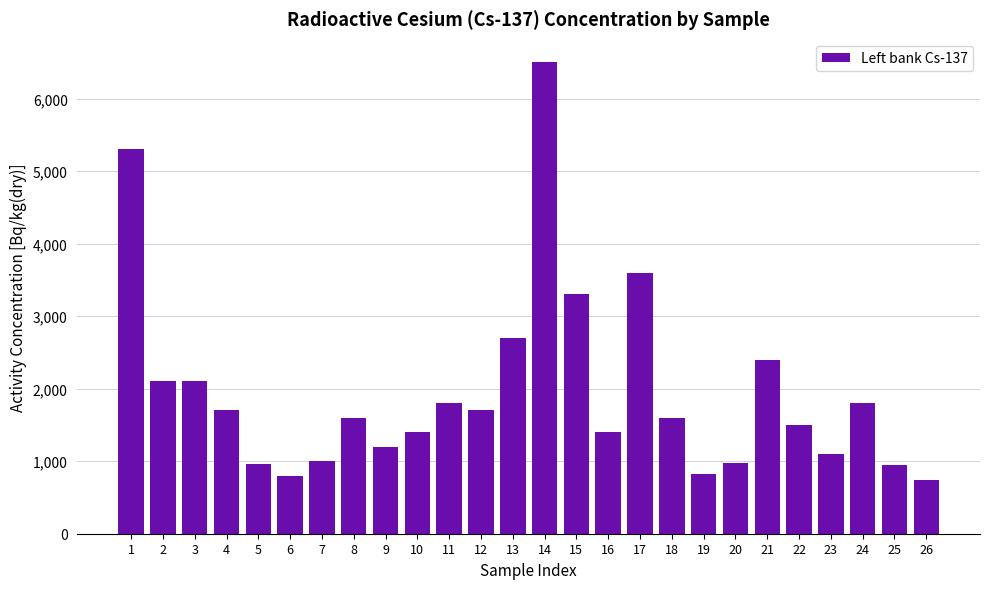

True or false: the data shows 6500 at 14.

True